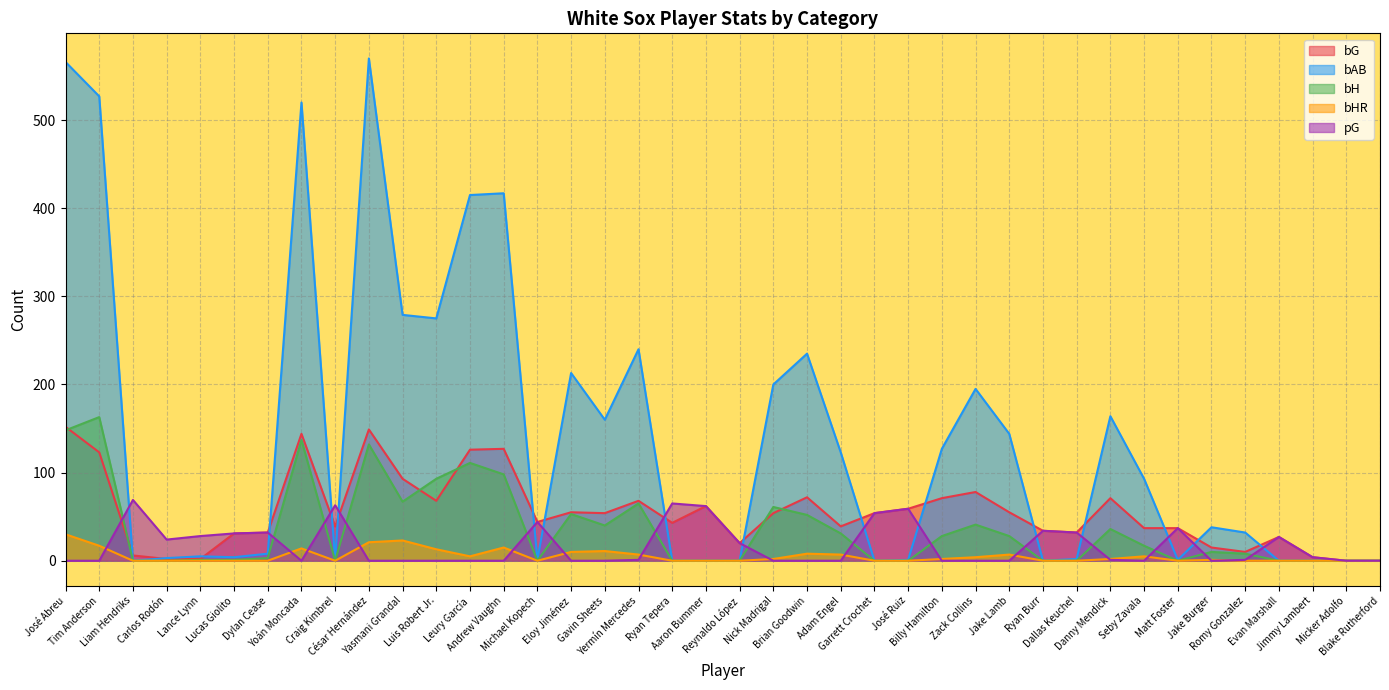

What is the difference between the highest and lowest values at Ryan Burr?

34